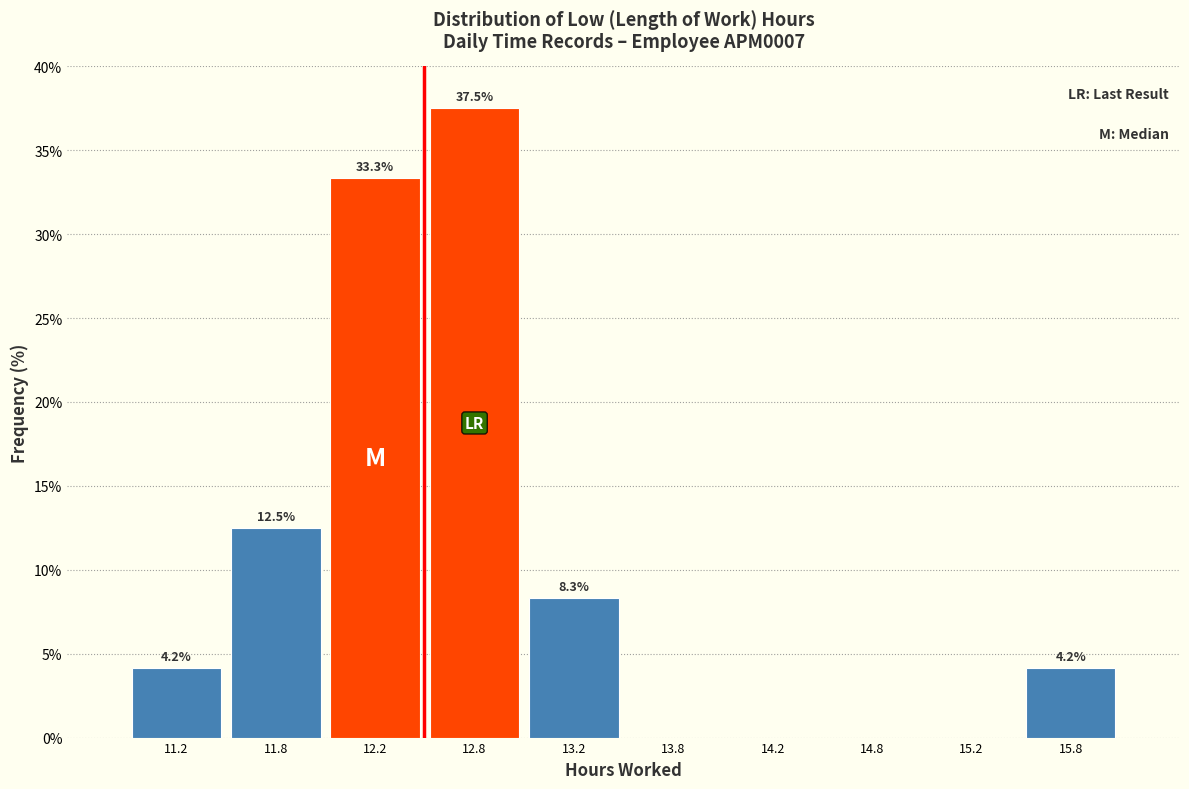

Which range on the x-axis has the tallest bar?

12.5 to 13.0